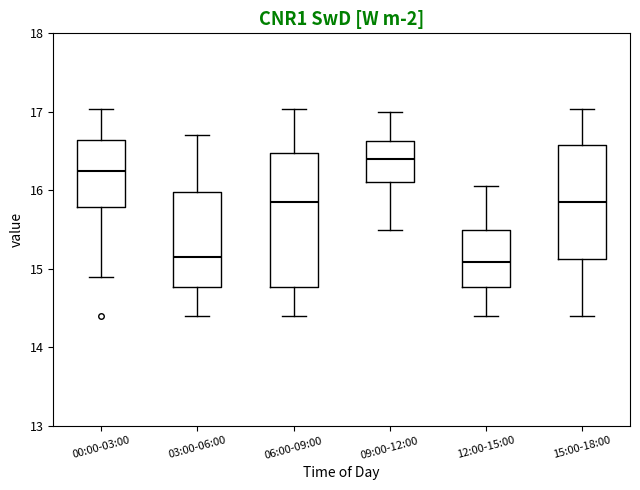

Where is the upper edge of the box for 03:00-06:00 on the y-axis? The values are not printed on the chart, so give them approximately, as read against the axis.

16.0